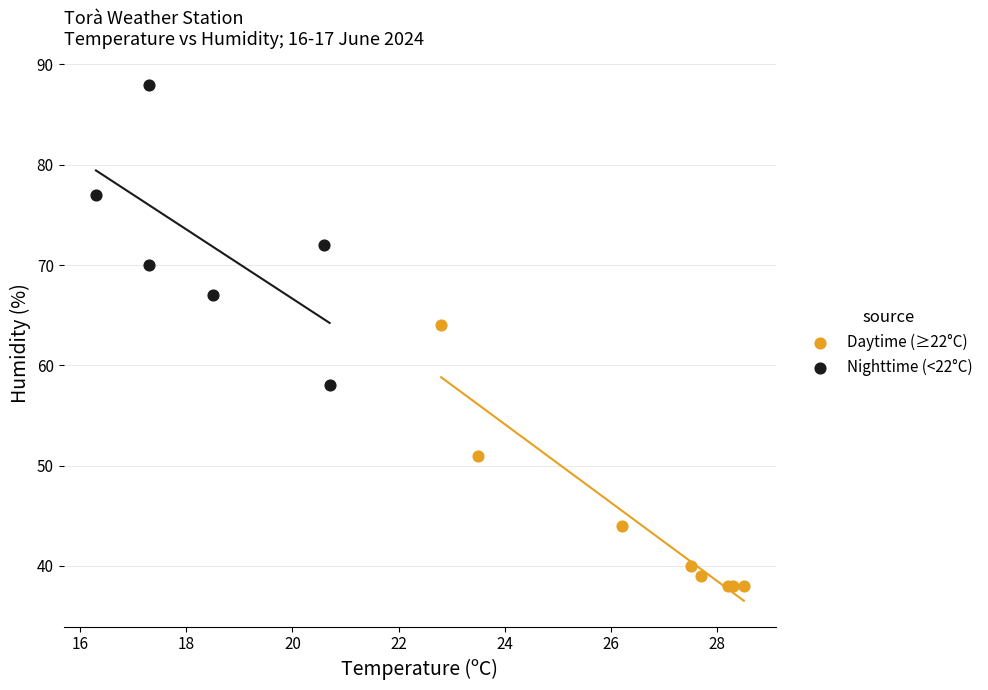

Which series reaches the minimum Y coordinate?

Daytime (≥22°C)